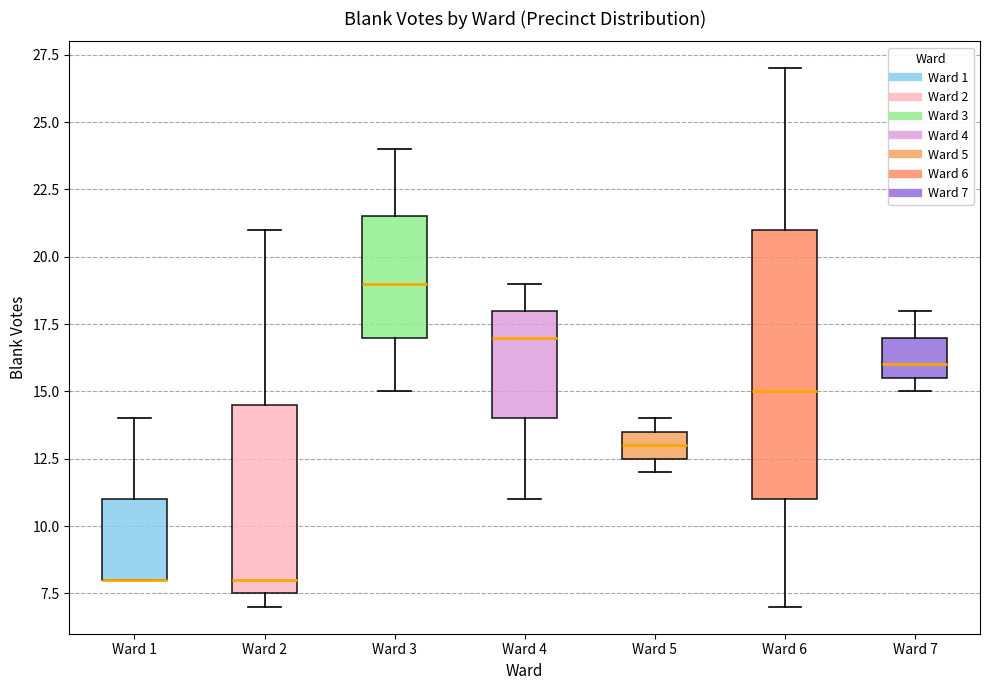

Which box is the tallest, from its lower edge to its upper edge?

Ward 6